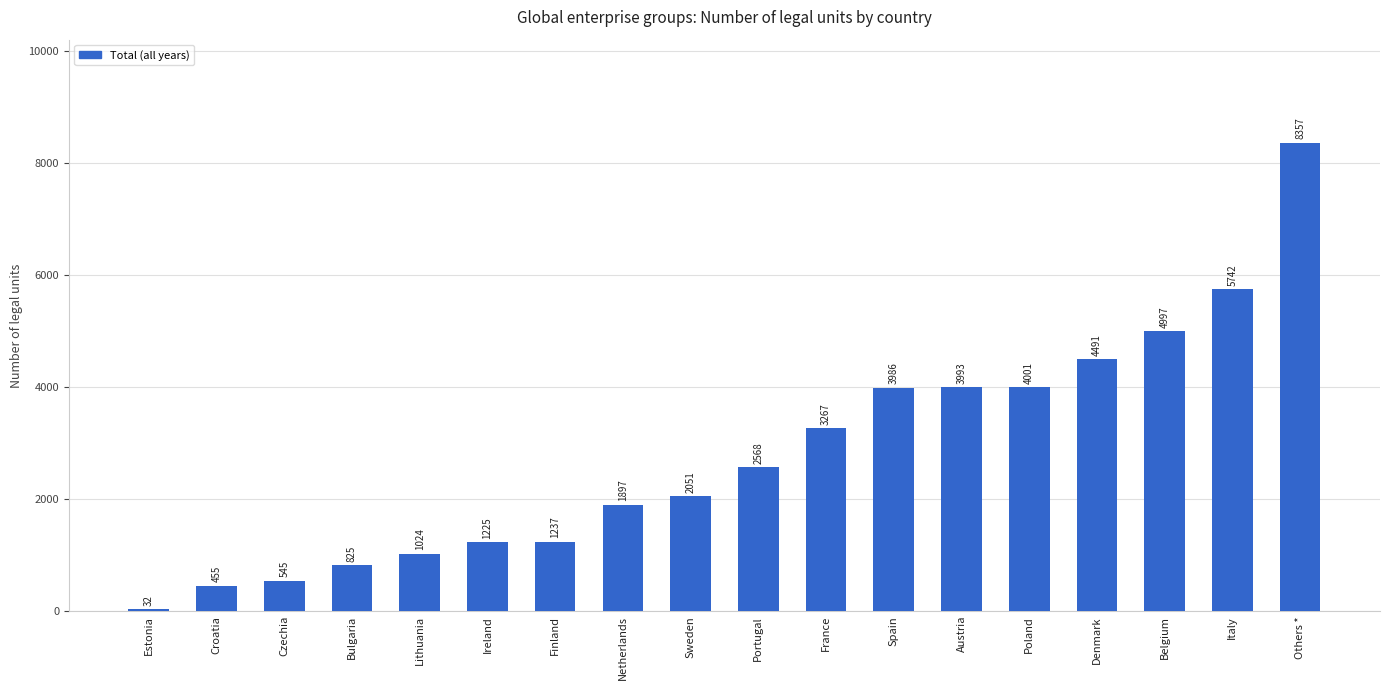

What is the label of the 5th bar from the left?

Lithuania